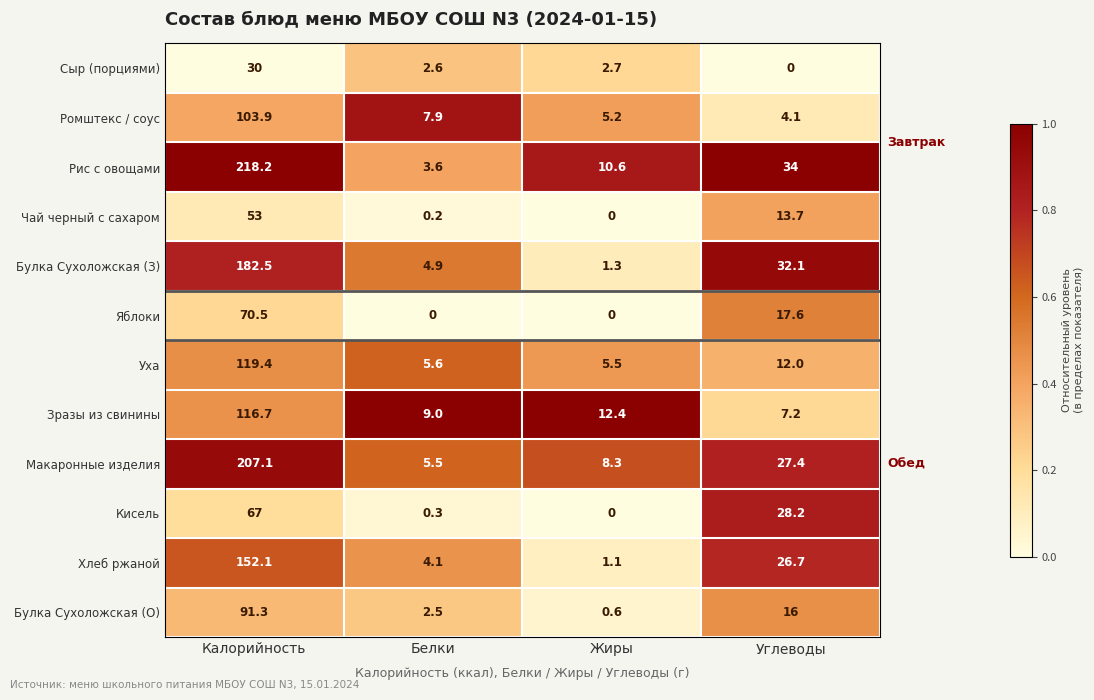

What is the difference between the highest and lowest values at Белки?

9.0